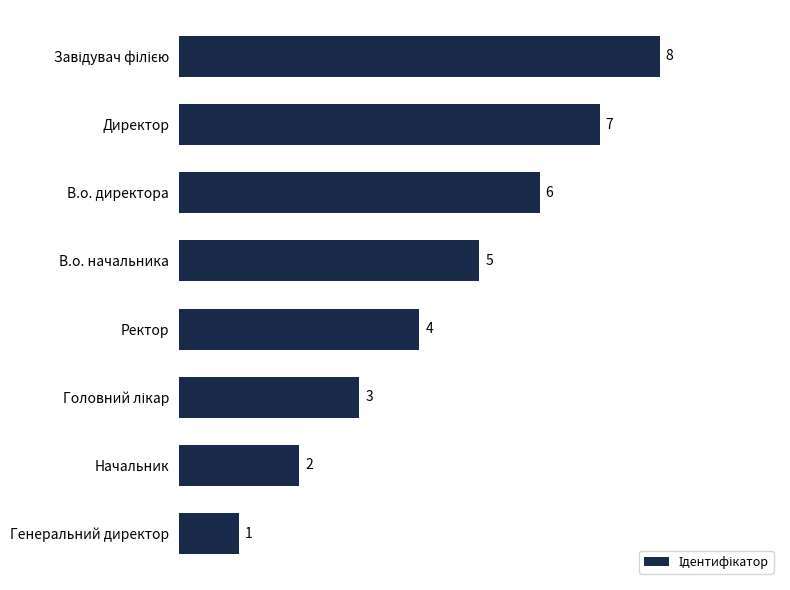

What is the change in value from В.о. начальника to Директор?

+2